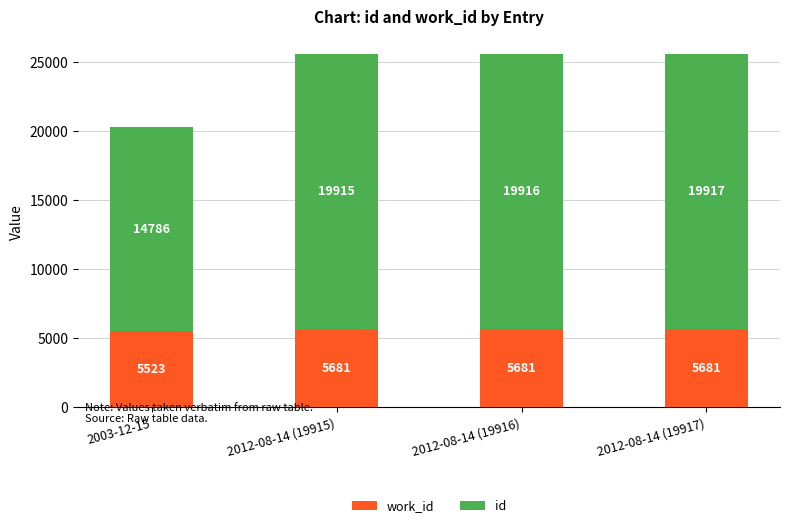

At which category is the sum across all series the highest?

2012-08-14 (19917)